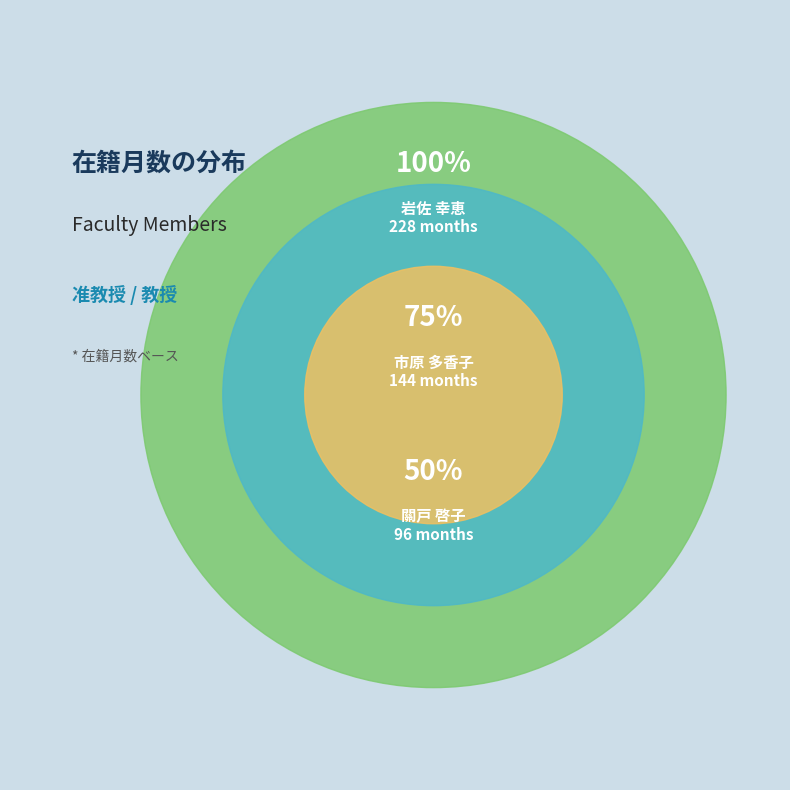

Which slice is the largest?

岩佐 幸恵